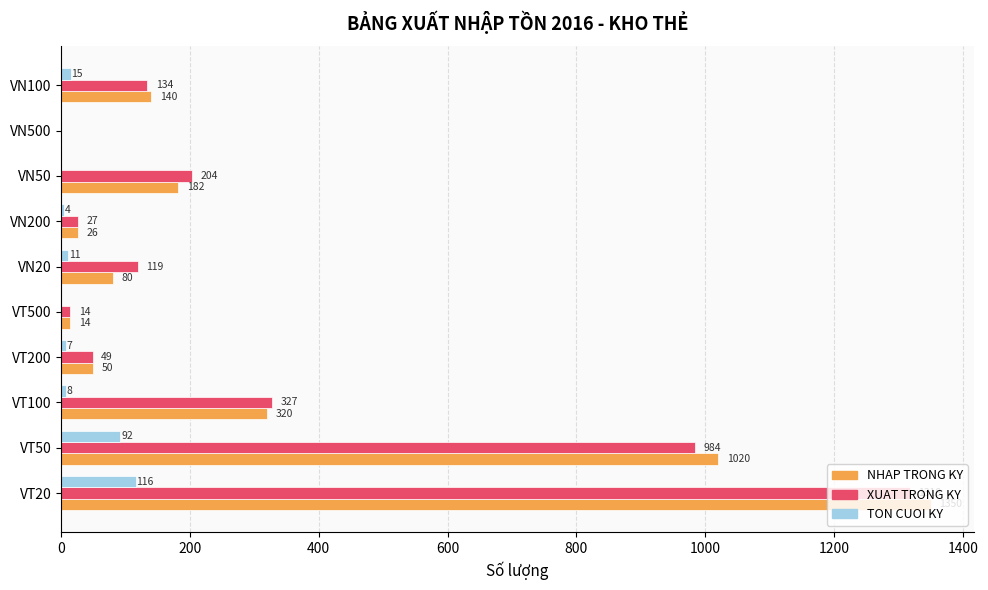

The XUAT TRONG KY series shows 49 at VT200. True or false?

True